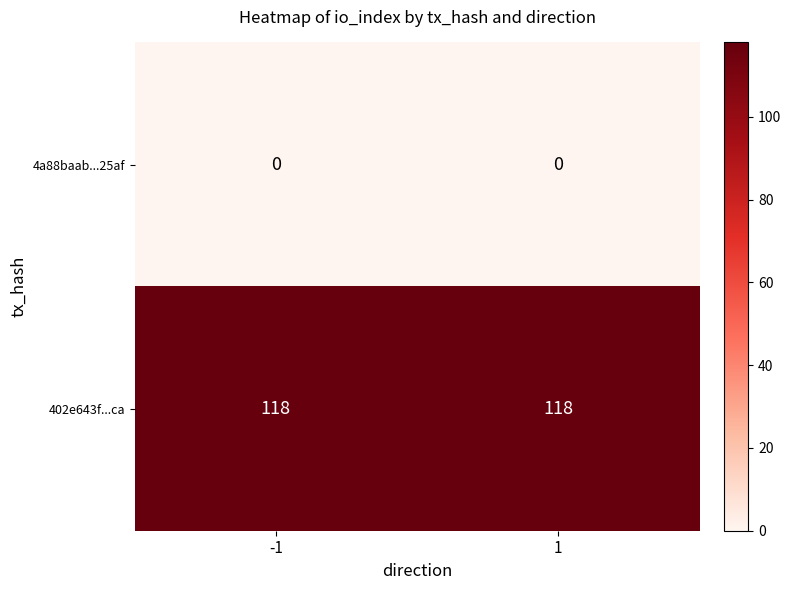

What is the difference between the highest and lowest values at 1?

118